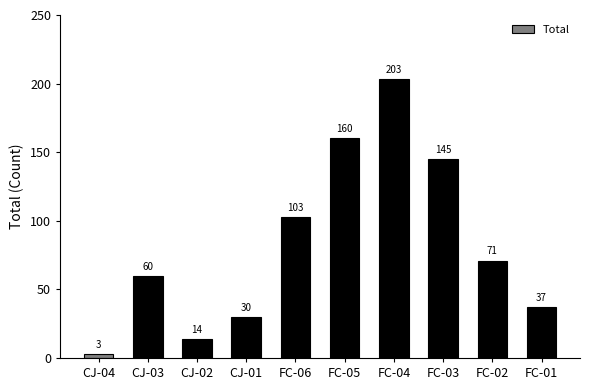

What is the difference between the values at CJ-01 and FC-02?

41